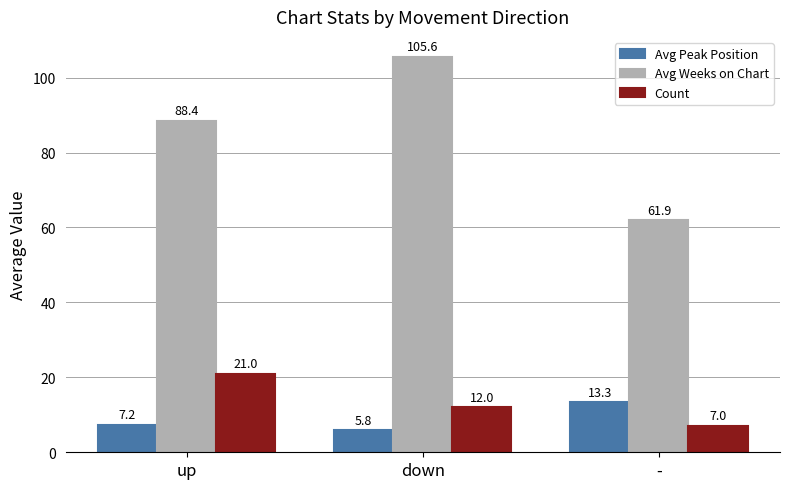

At which label does Avg Weeks on Chart reach its peak?

down